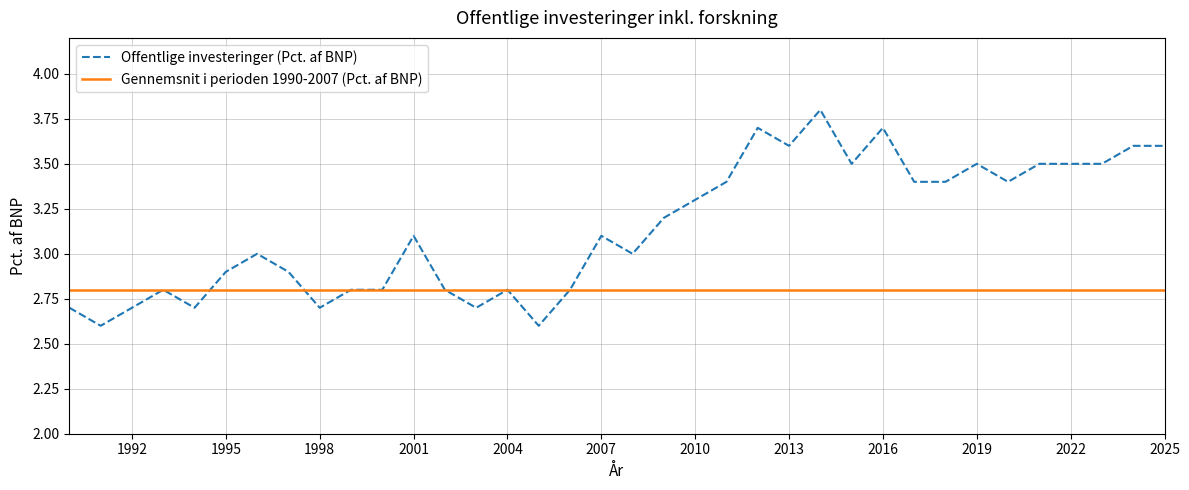

Which series has the largest range (max minus min)?

Offentlige investeringer (Pct. af BNP)